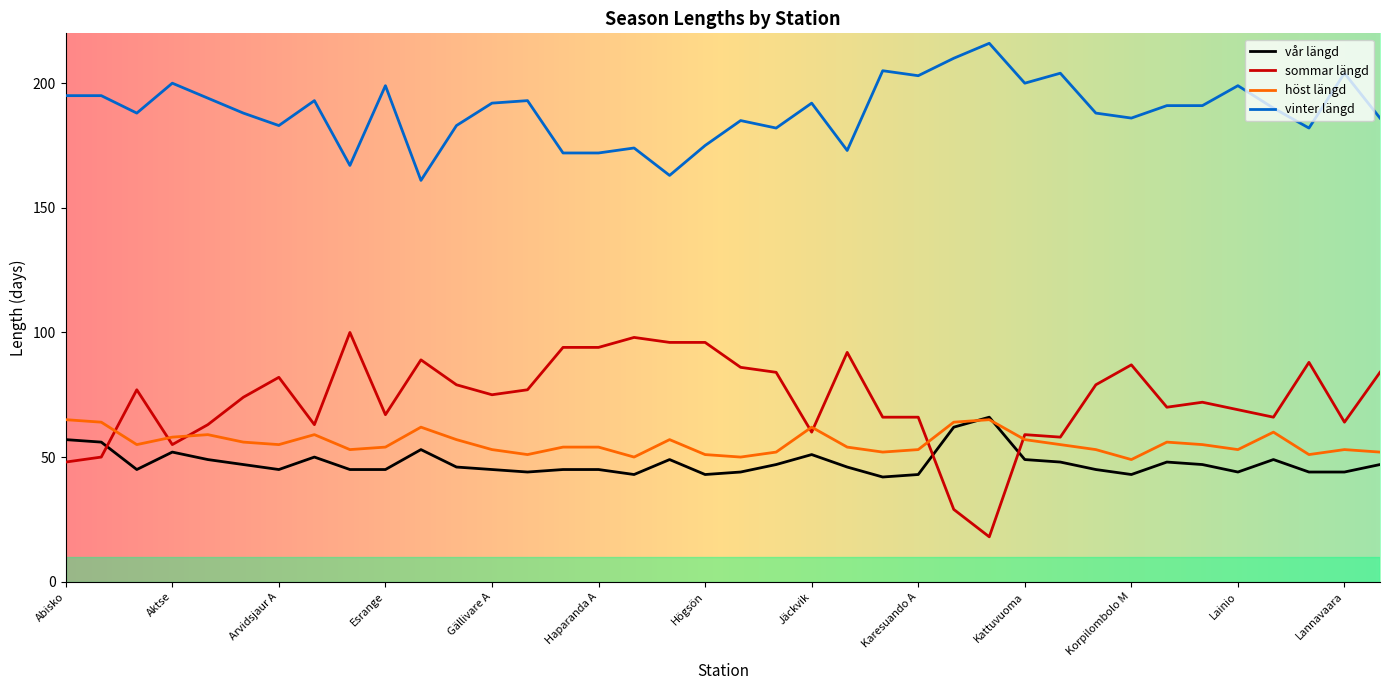

What is the maximum value for sommar längd?

100